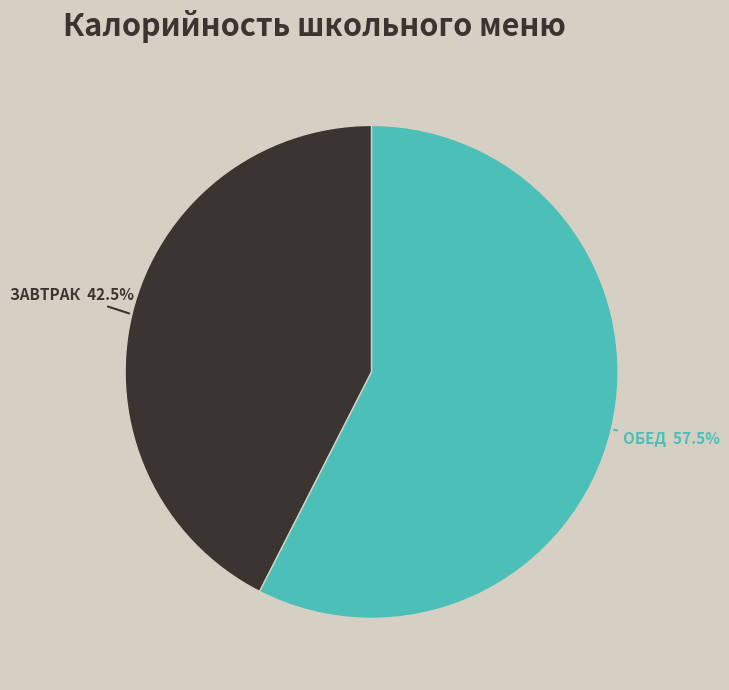

Does any single category account for the majority?

Yes